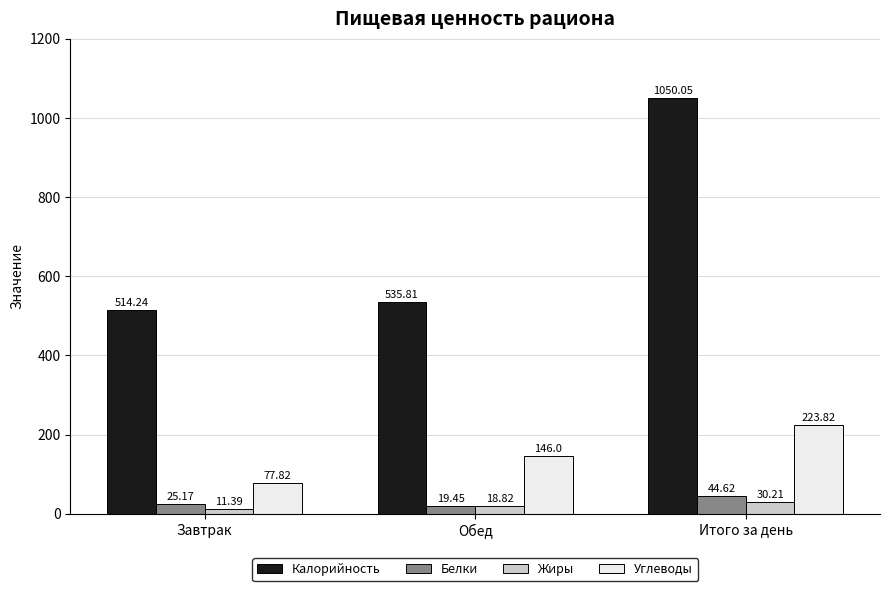

Read the Калорийность value at Завтрак.

514.2